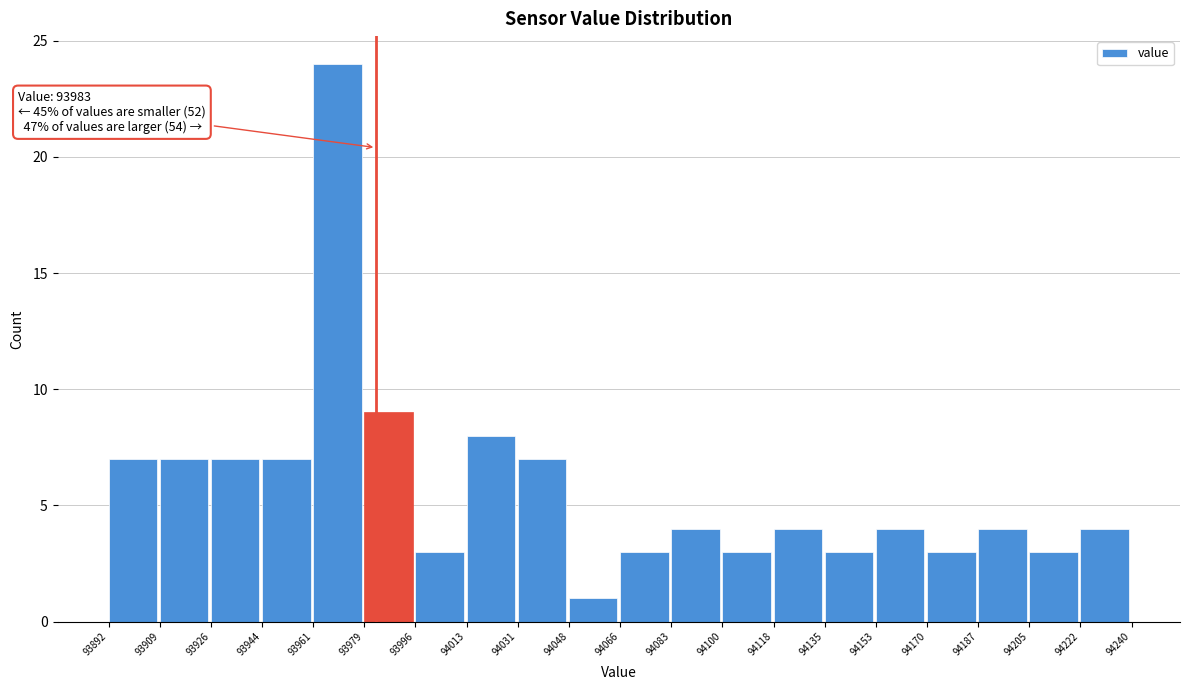

Over which range of the x-axis is the bar tallest?

93961 to 93979